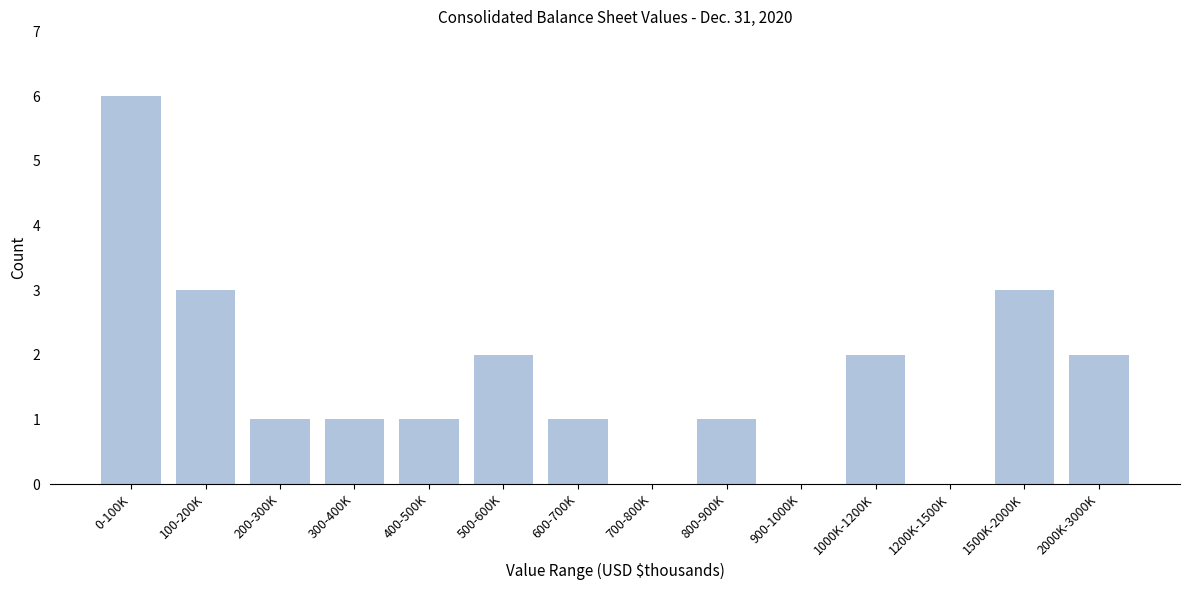

Reading right to left, extract all data points from this chart.

2000K-3000K=2	1500K-2000K=3	1200K-1500K=0	1000K-1200K=2	900-1000K=0	800-900K=1	700-800K=0	600-700K=1	500-600K=2	400-500K=1	300-400K=1	200-300K=1	100-200K=3	0-100K=6